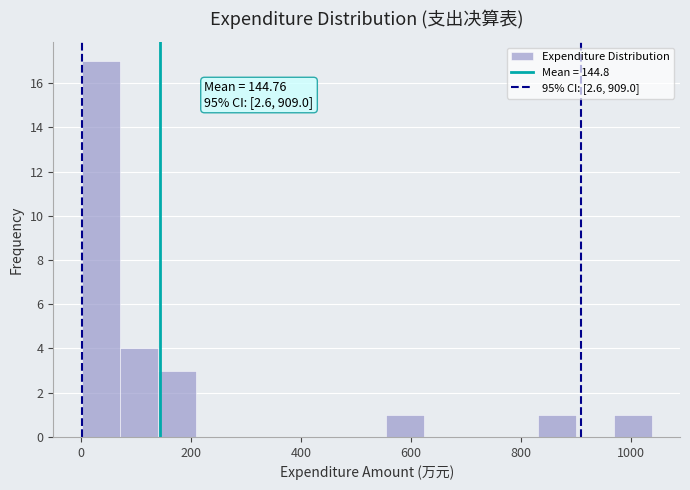

Around what value on the x-axis is the tallest bar? Give the approximate position of its centre, as read against the axis.

40